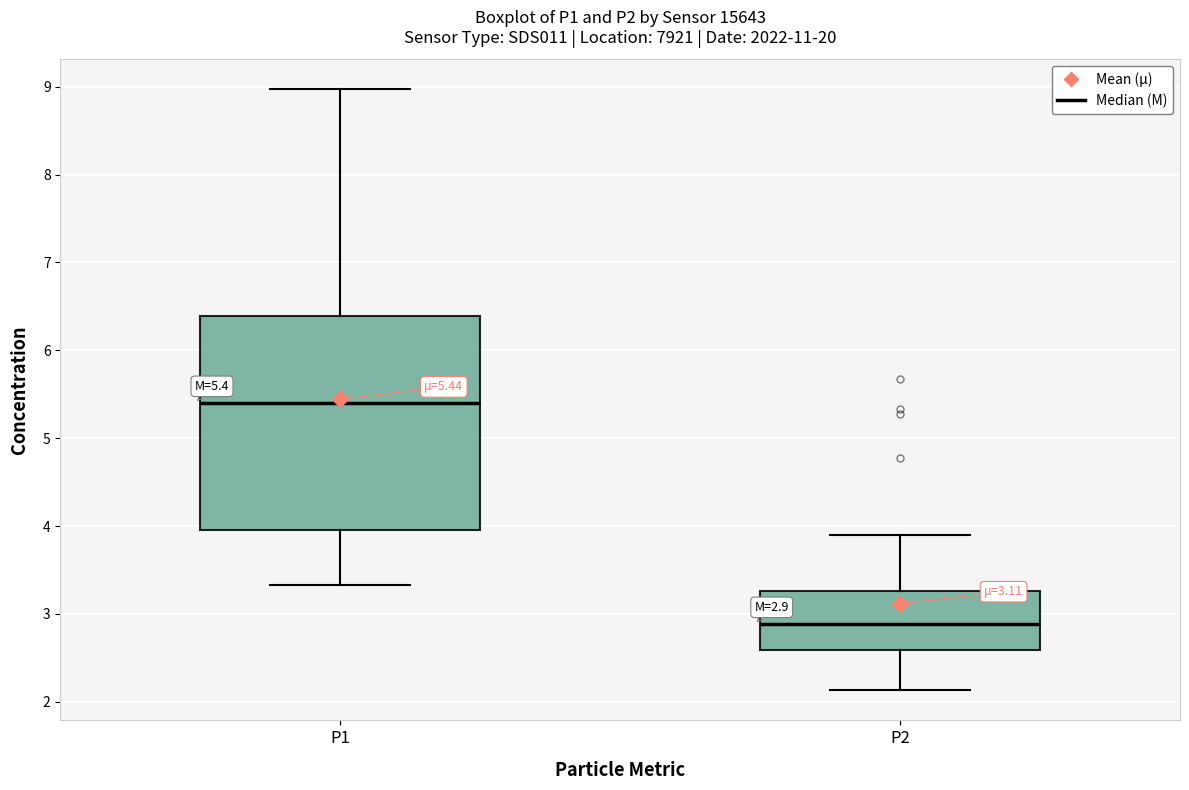

Which box has the lowest median line?

P2